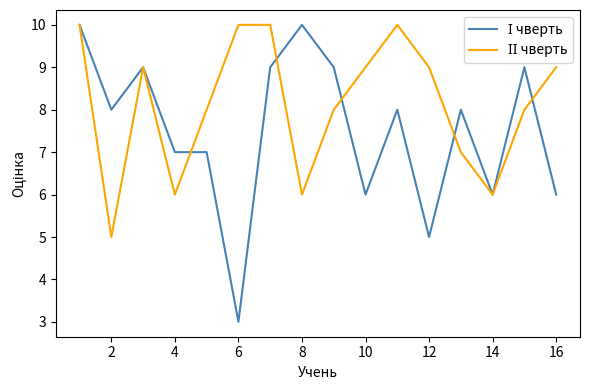

What is the minimum value shown in the chart?

3